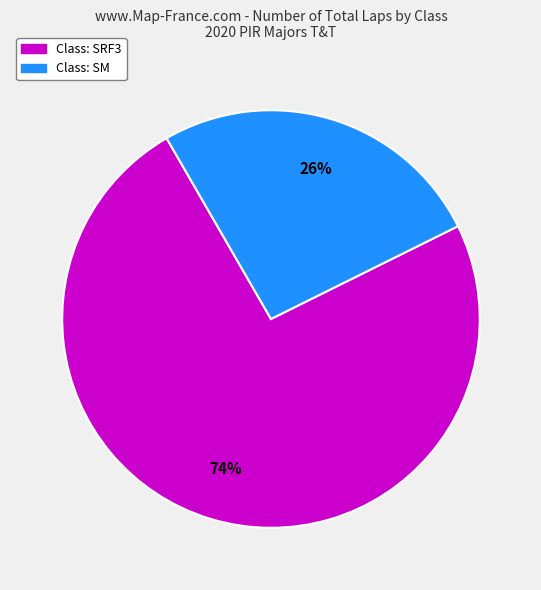

Is there any slice that represents more than half of the pie?

Yes